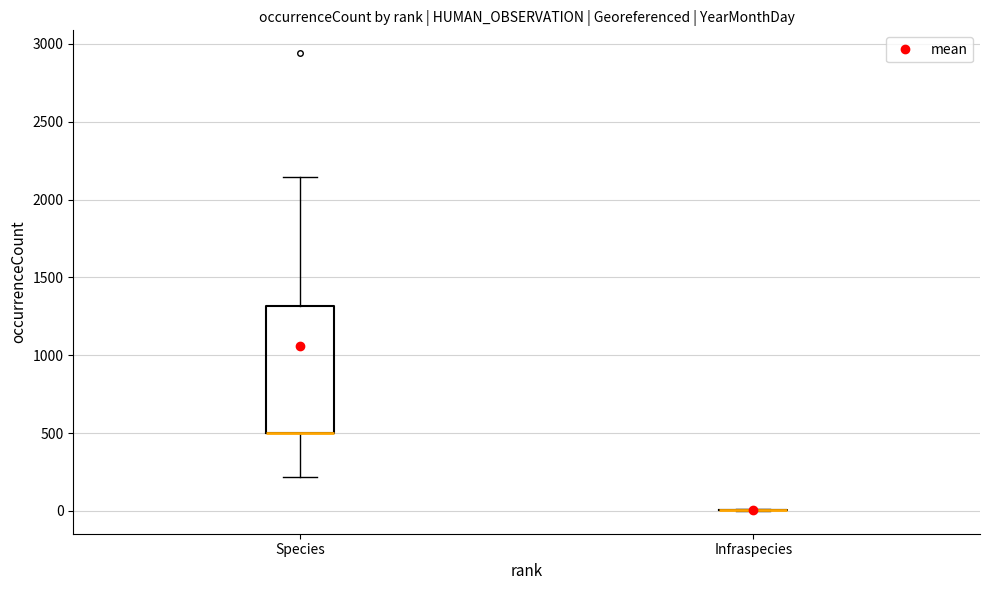

Reading left to right, read every box against the y-axis: the position of its median line, the range the box covers, and the ends of its whiskers. The values are not printed on the chart, so give them approximately, as read against the axis.

Species: median 500 (drawn on the box's lower edge), box 500 to 1300, whiskers 200 to 2150
Infraspecies: box collapsed to a line at 0, whiskers 0 to 0